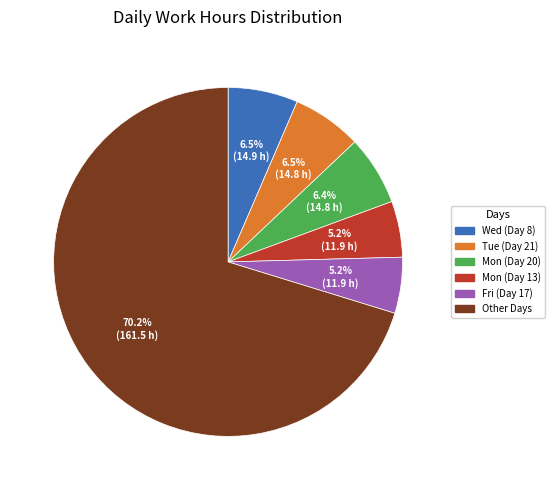

Is there any slice that represents more than half of the pie?

Yes